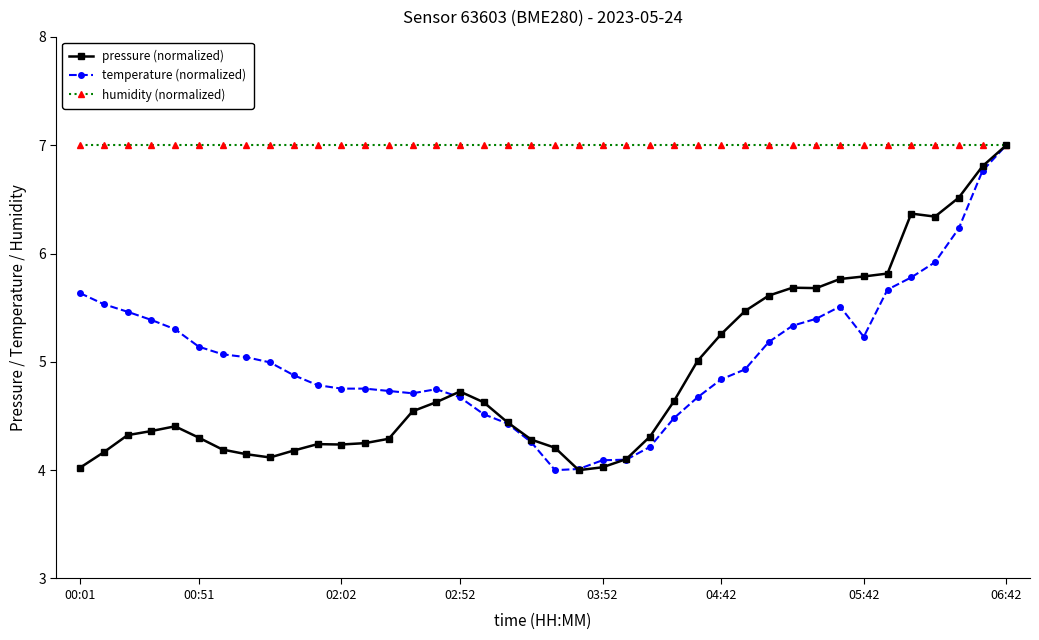

What is the value of the humidity (normalized) point at the 1st from the left?

7.0